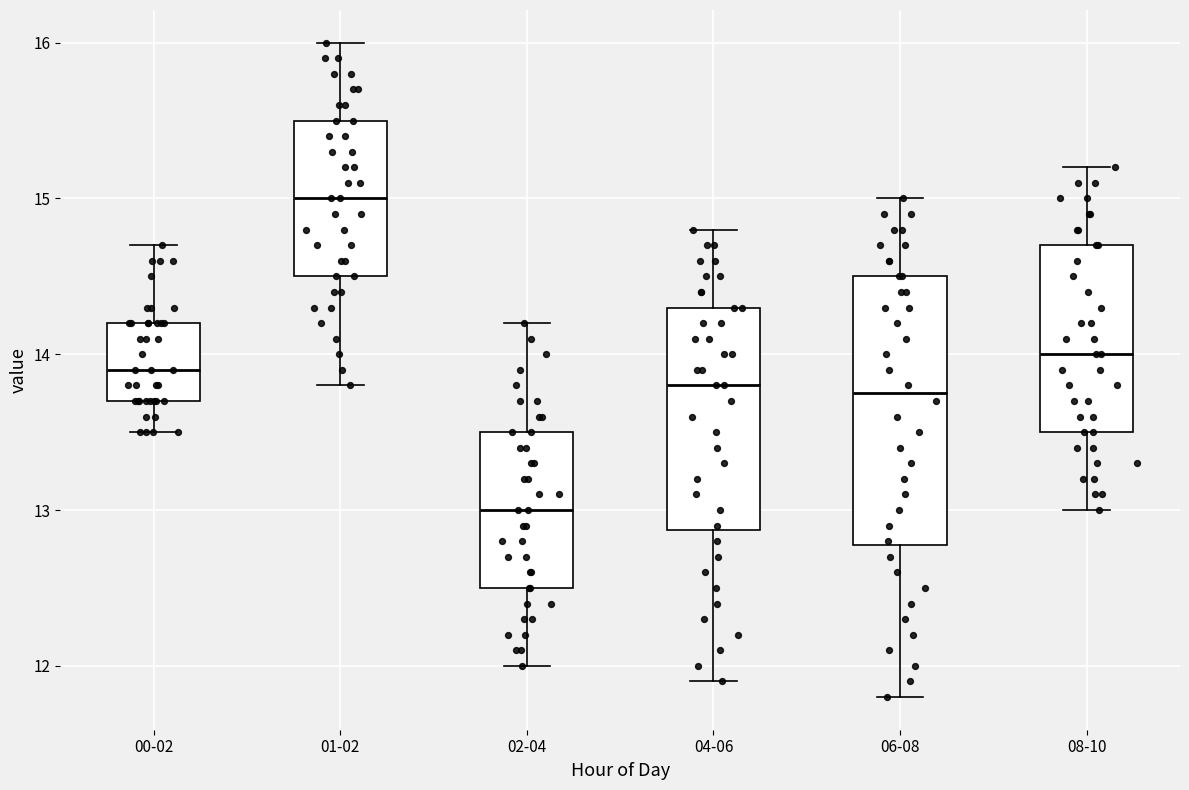

Which box is the tallest, from its lower edge to its upper edge?

06-08